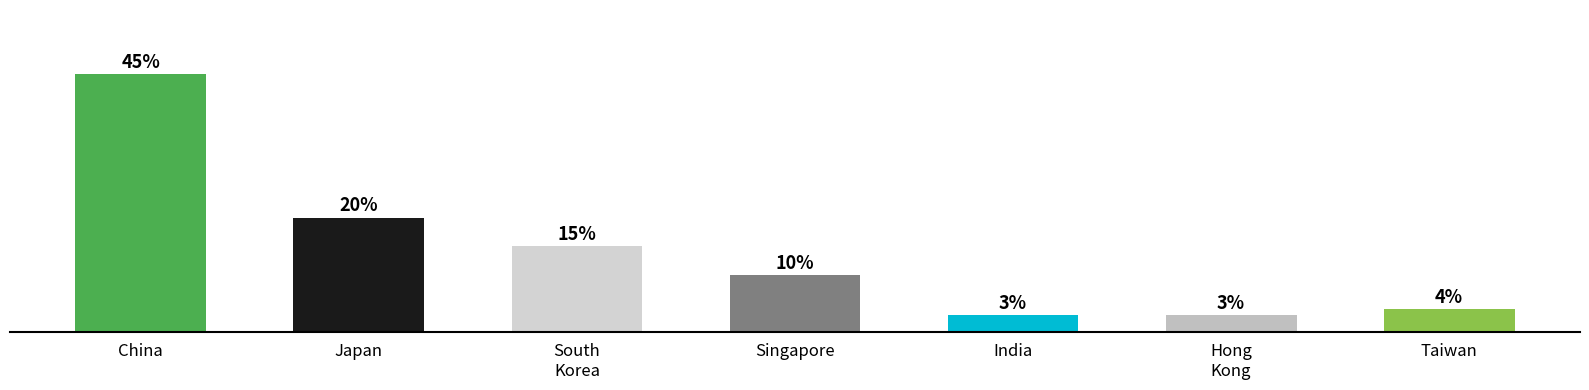

Which has a higher value, India or Taiwan?

Taiwan